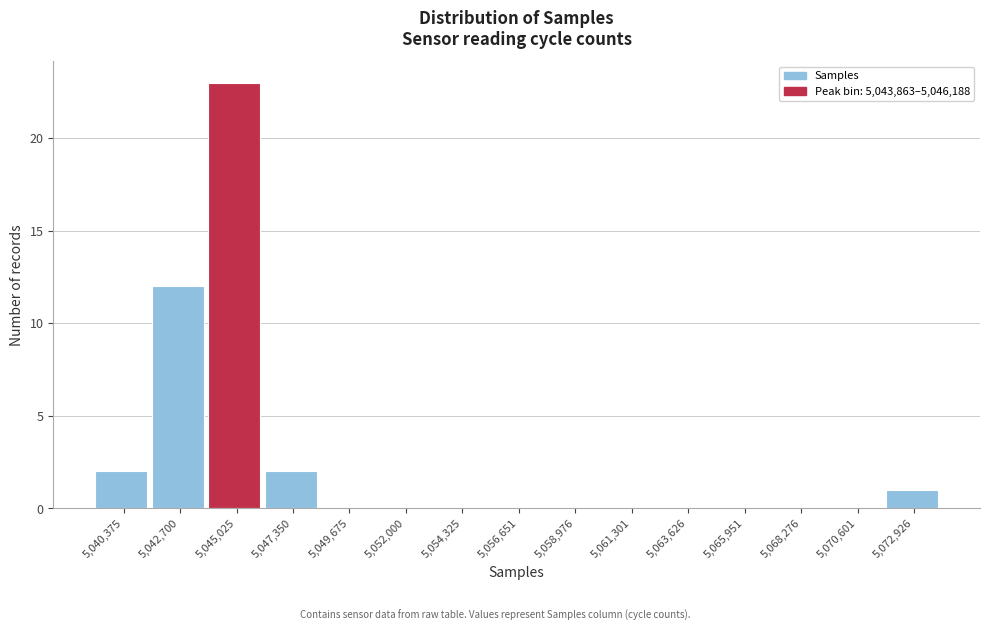

Which range on the x-axis has the tallest bar?

5044000 to 5046000